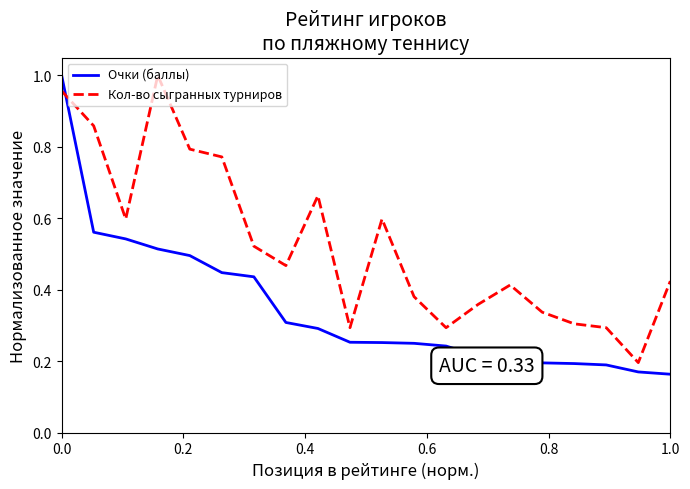

Rank the series by their average value, from highest to lowest.

Кол-во сыгранных турниров, Очки (баллы)